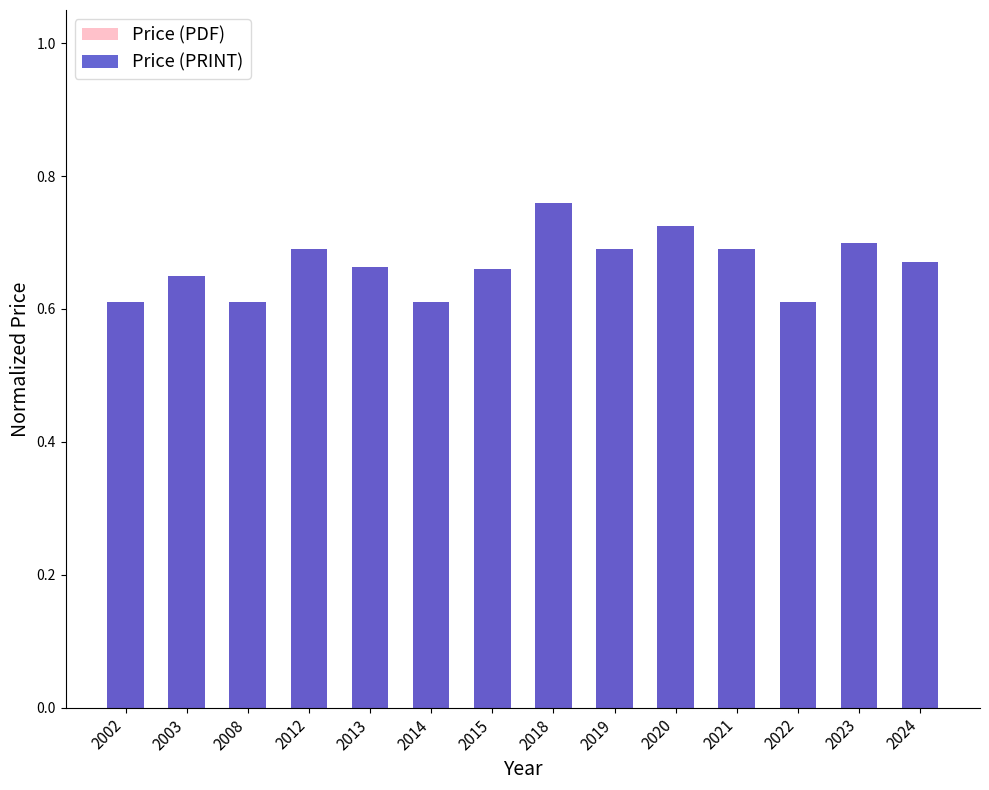

What is the greatest value displayed?

0.8